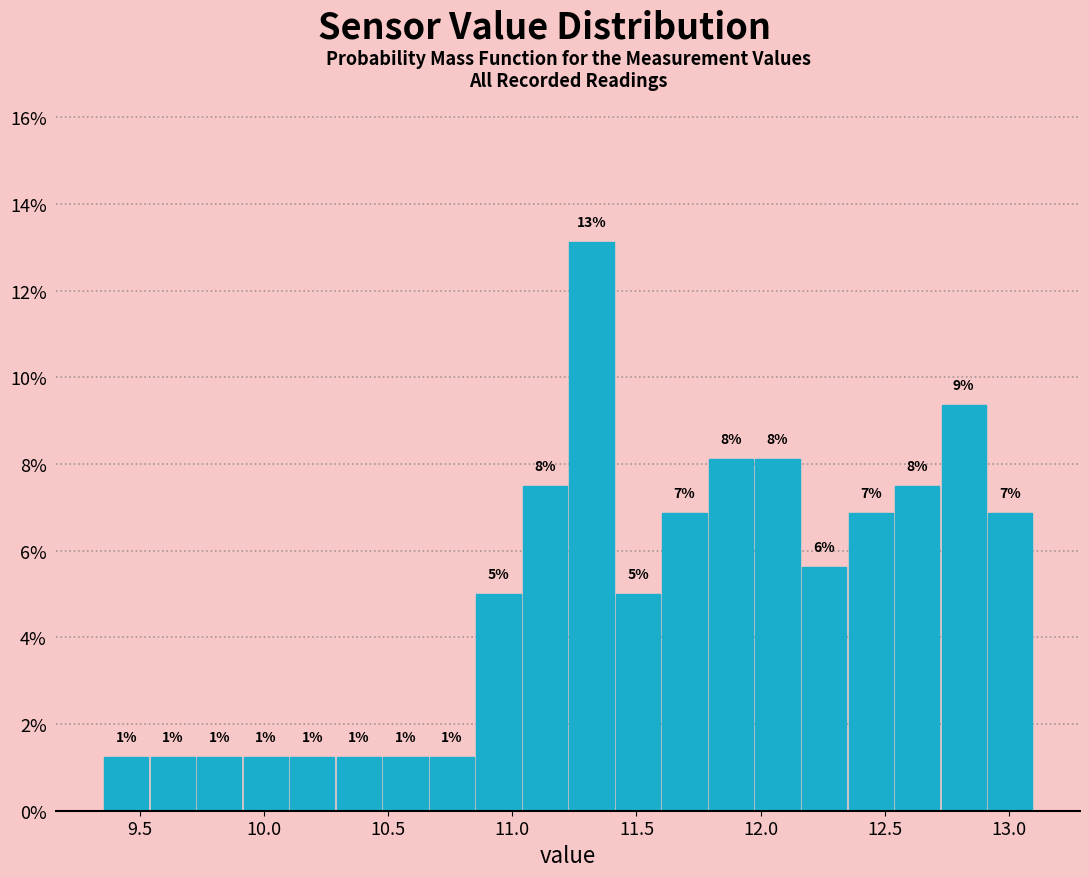

Read against the x-axis, roughly where is the centre of the tallest bar?

11.30